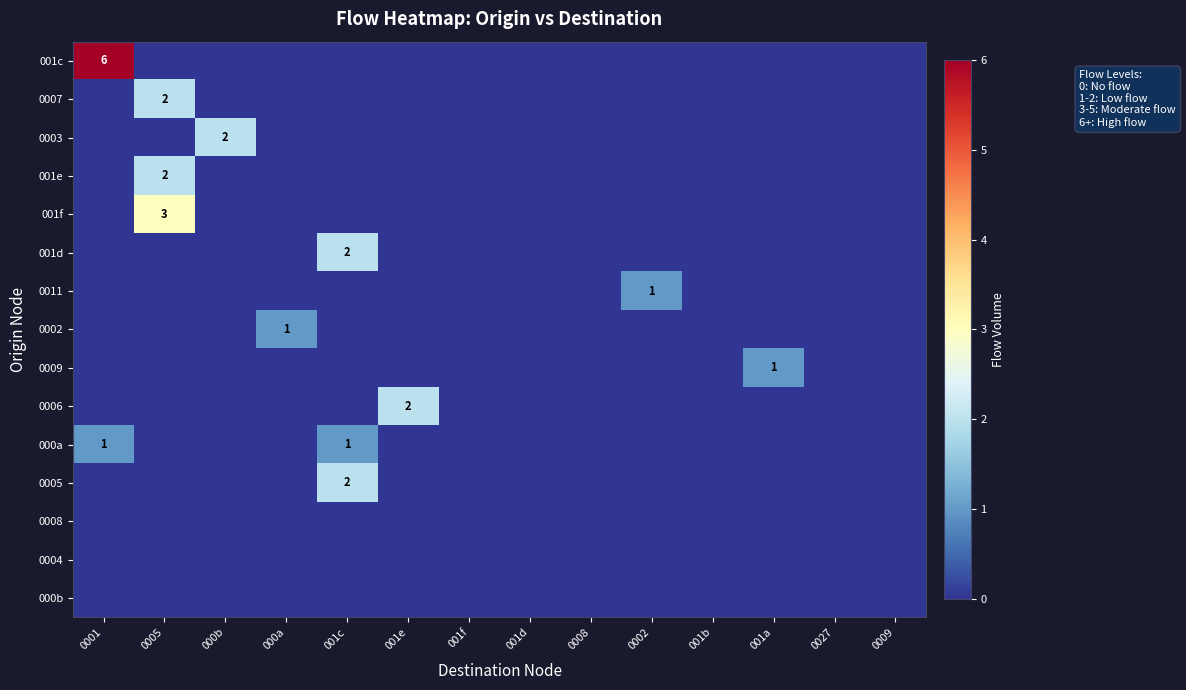

List the series in order of their peak value, lowest first.

0008, 0004, 000b, 0011, 0002, 0009, 000a, 0007, 0003, 001e, 001d, 0006, 0005, 001f, 001c